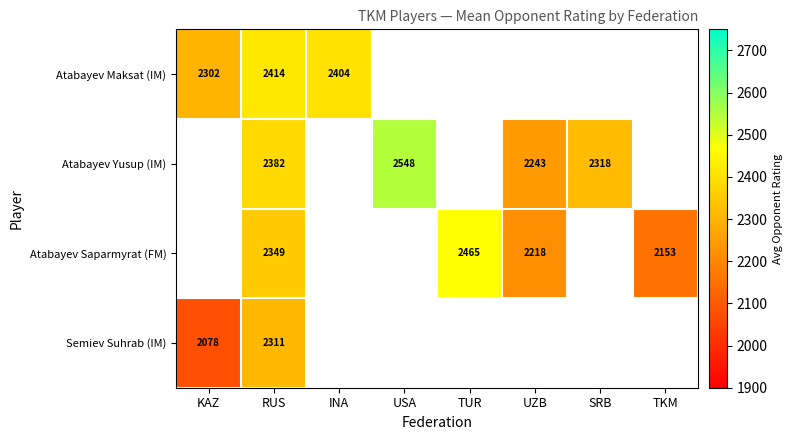

Rank the series at RUS from lowest to highest value.

Semiev Suhrab (IM), Atabayev Saparmyrat (FM), Atabayev Yusup (IM), Atabayev Maksat (IM)